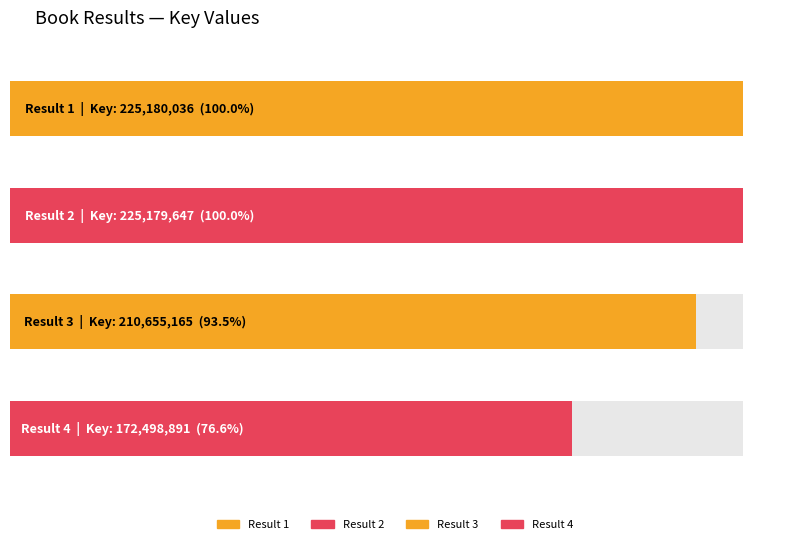

Does the chart contain stacked bars?

No